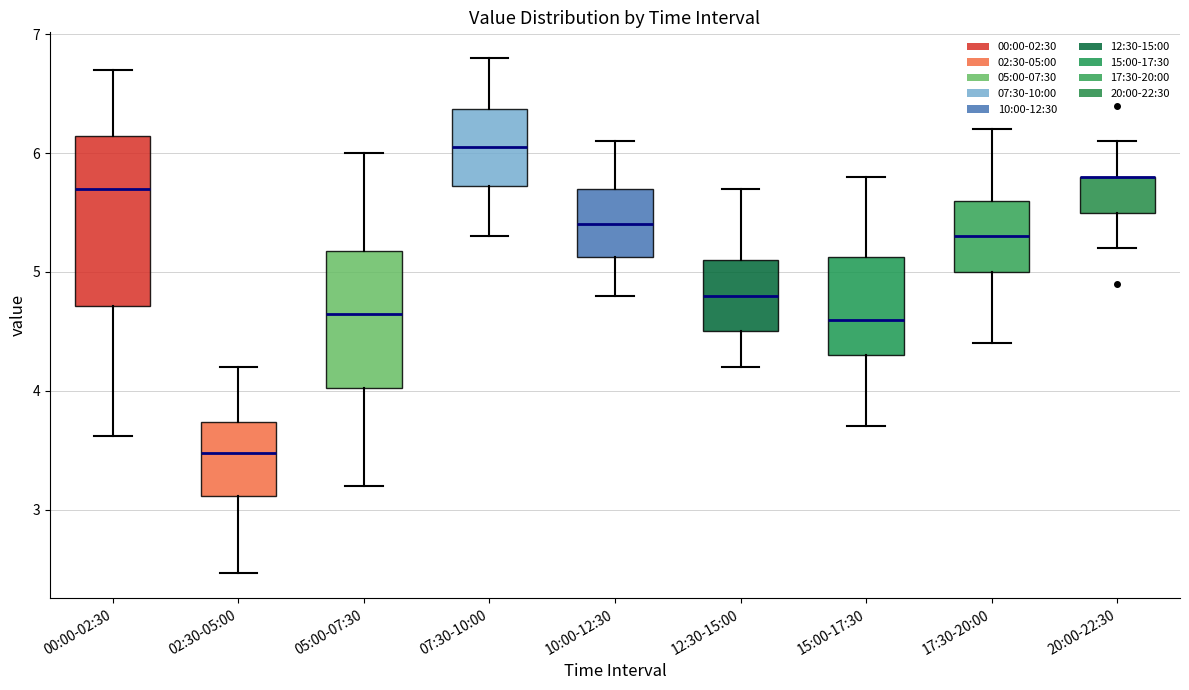

Comparing the boxes themselves (not the whiskers), which one is the tallest?

00:00-02:30